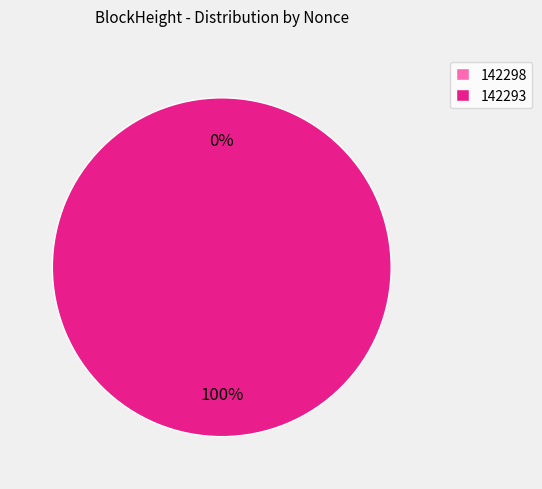

What is the change in value from 142298 to 142293?

+7815